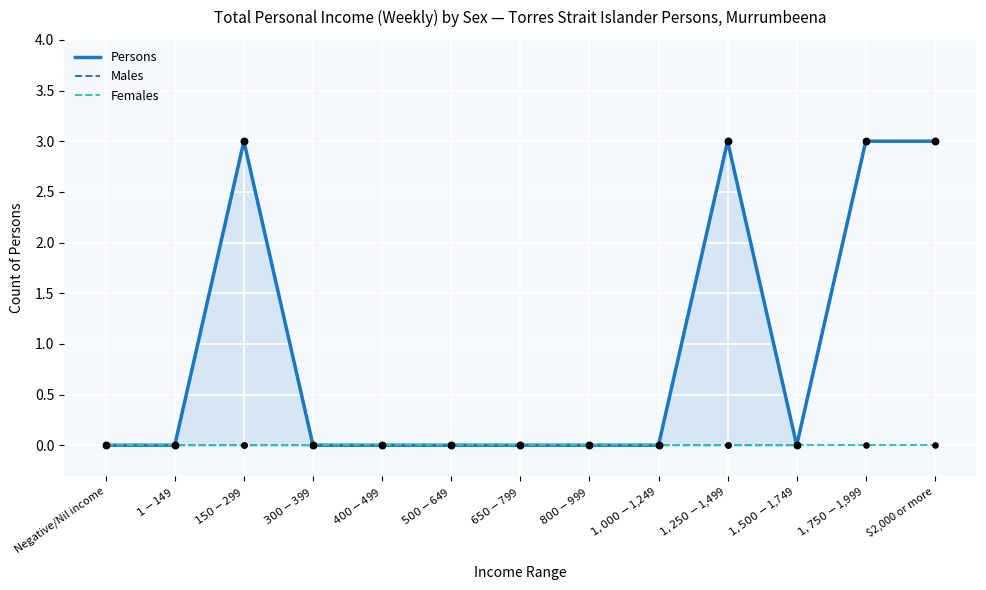

Which series contains the lowest Y value?

Persons